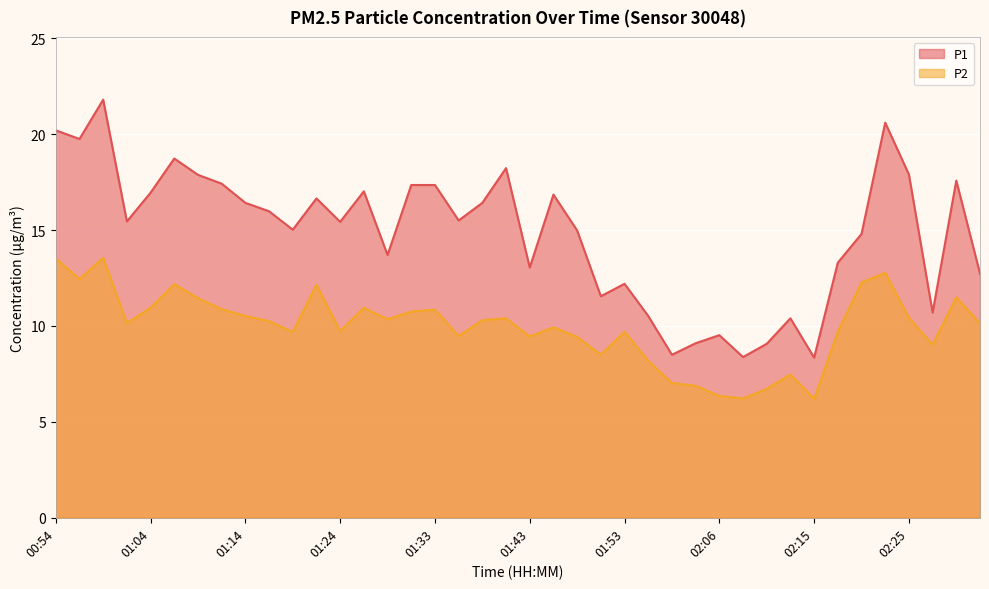

How many values in the P1 series exceed 15?

23